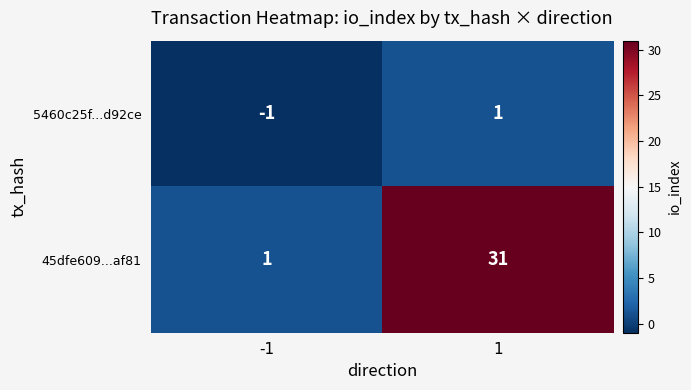

What is the difference between the highest and lowest values at -1?

2